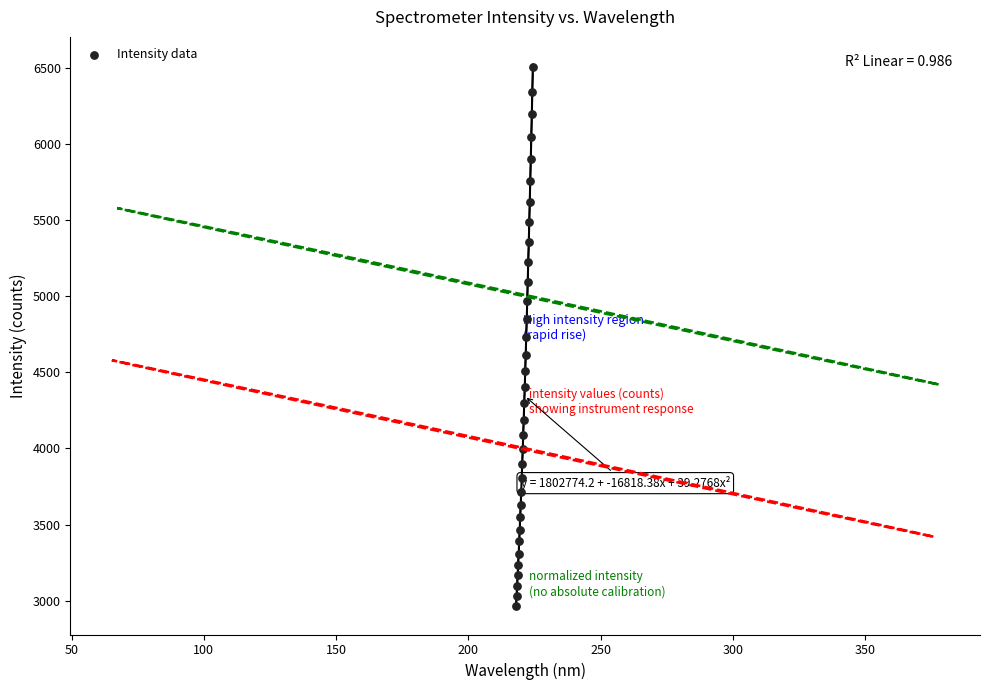

What is the range of Y values (max minus min)?

3537.7